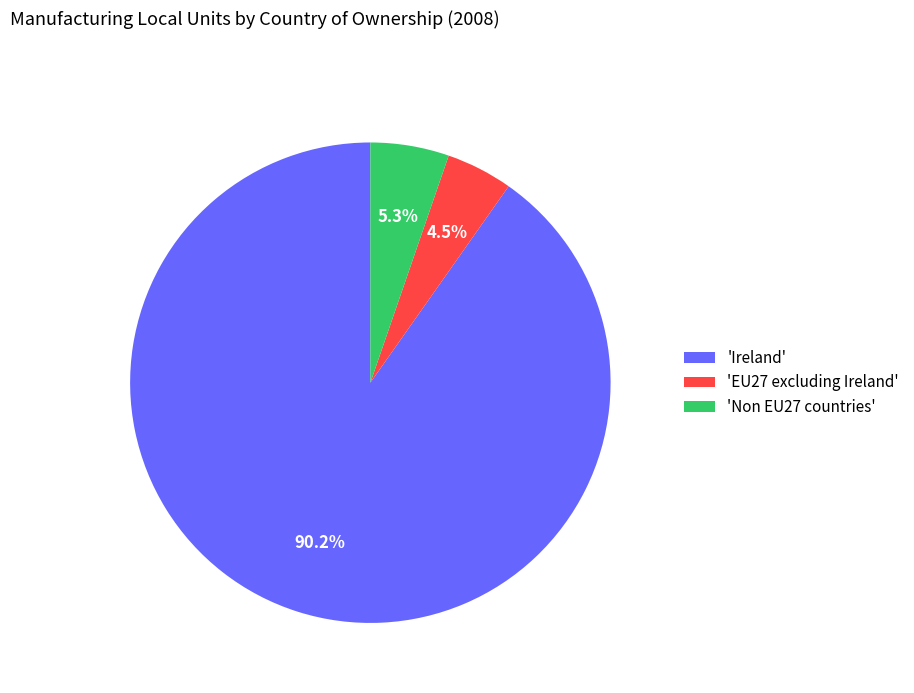

What is the majority slice?

'Ireland'